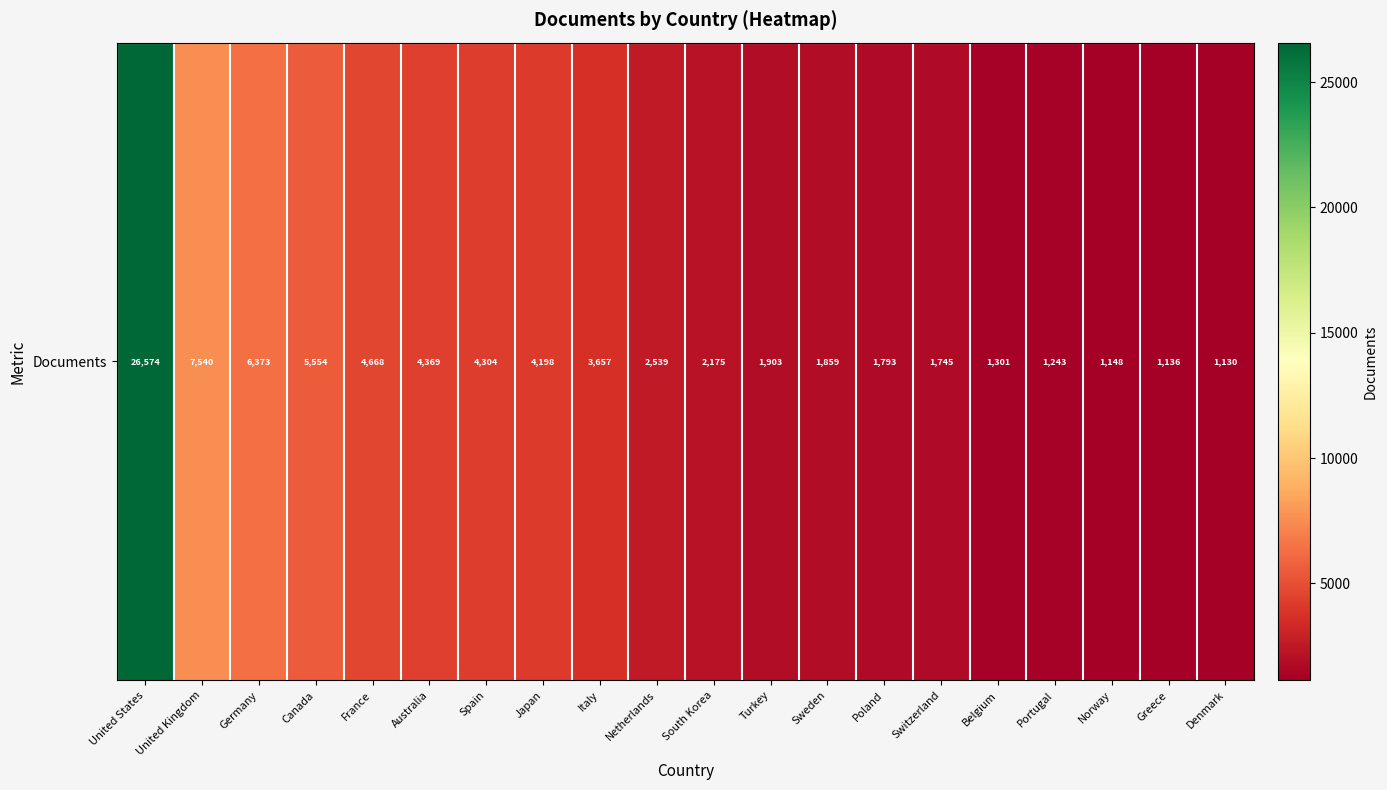

How many categories are shown in the chart?

20